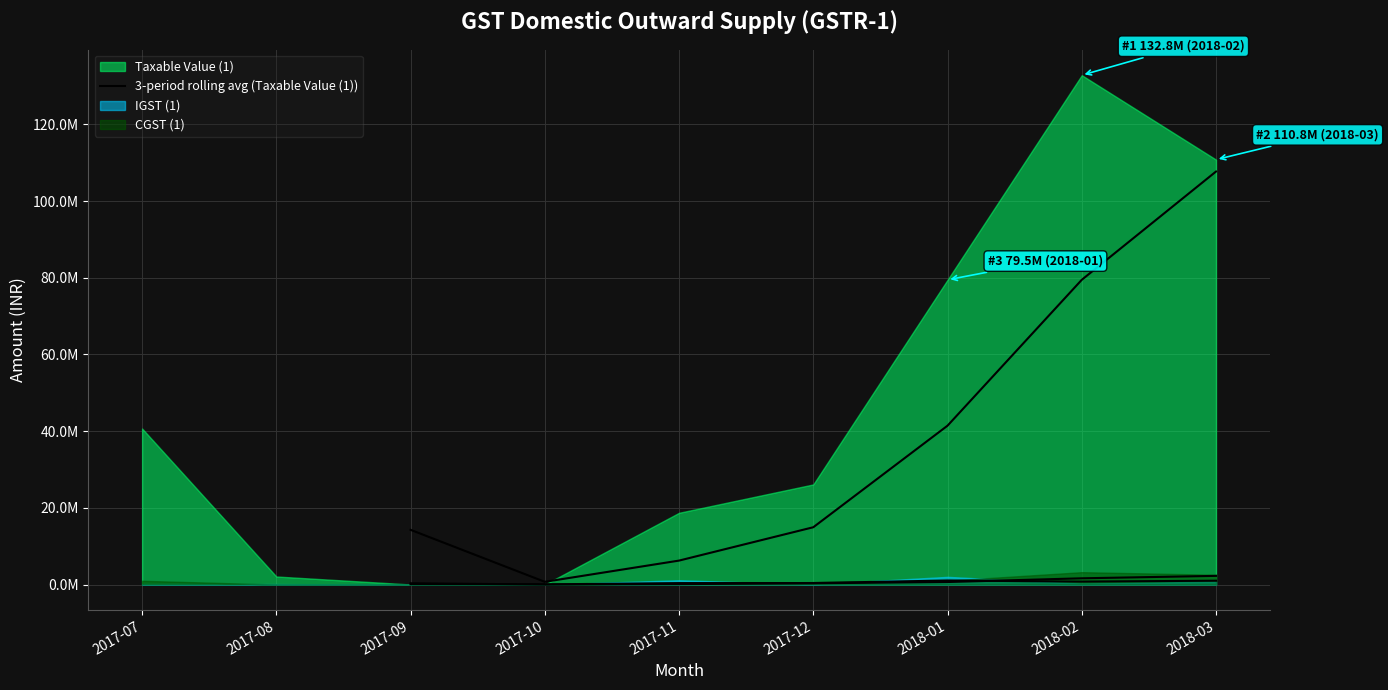

Between 2017-12 and 2018-02, which is larger?

2018-02